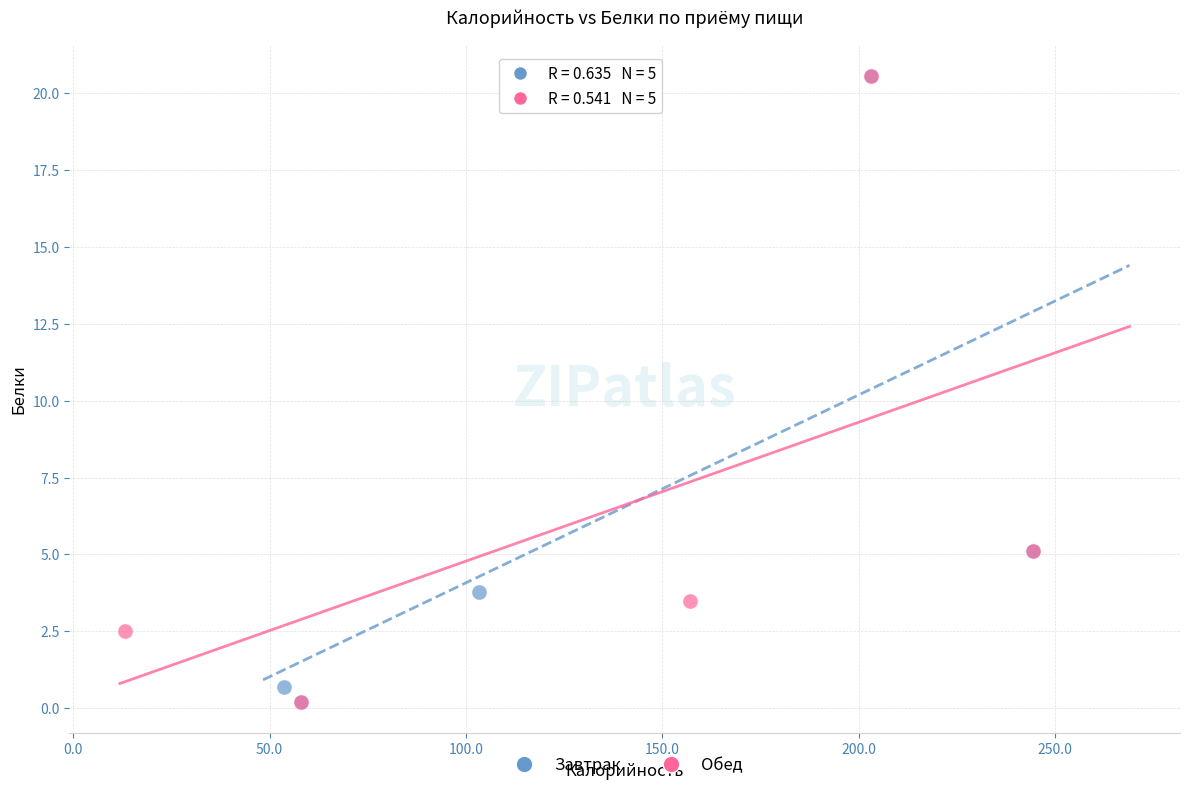

What are all the series names shown in the legend?

Завтрак, Обед